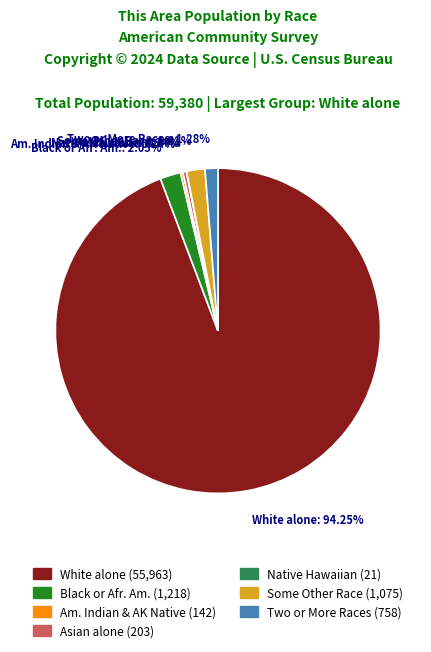

Which slice is the largest?

White alone (55,963)